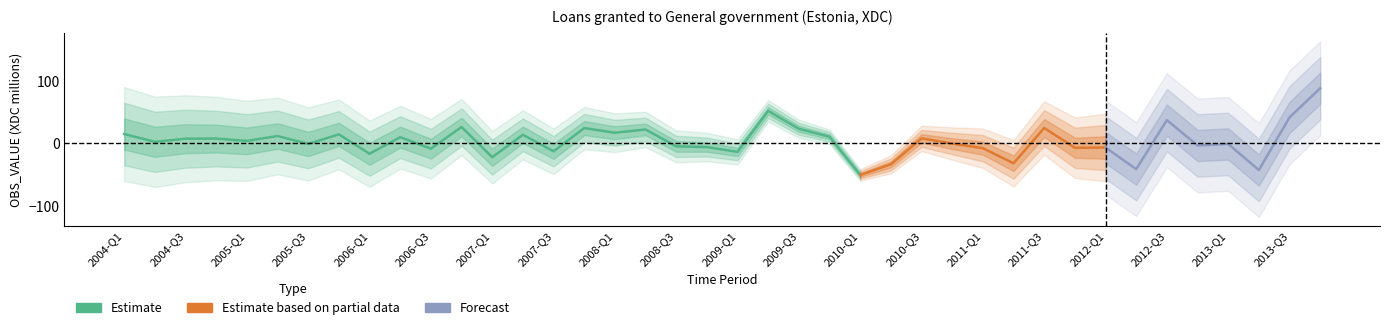

What is the sum of all values?

154.1